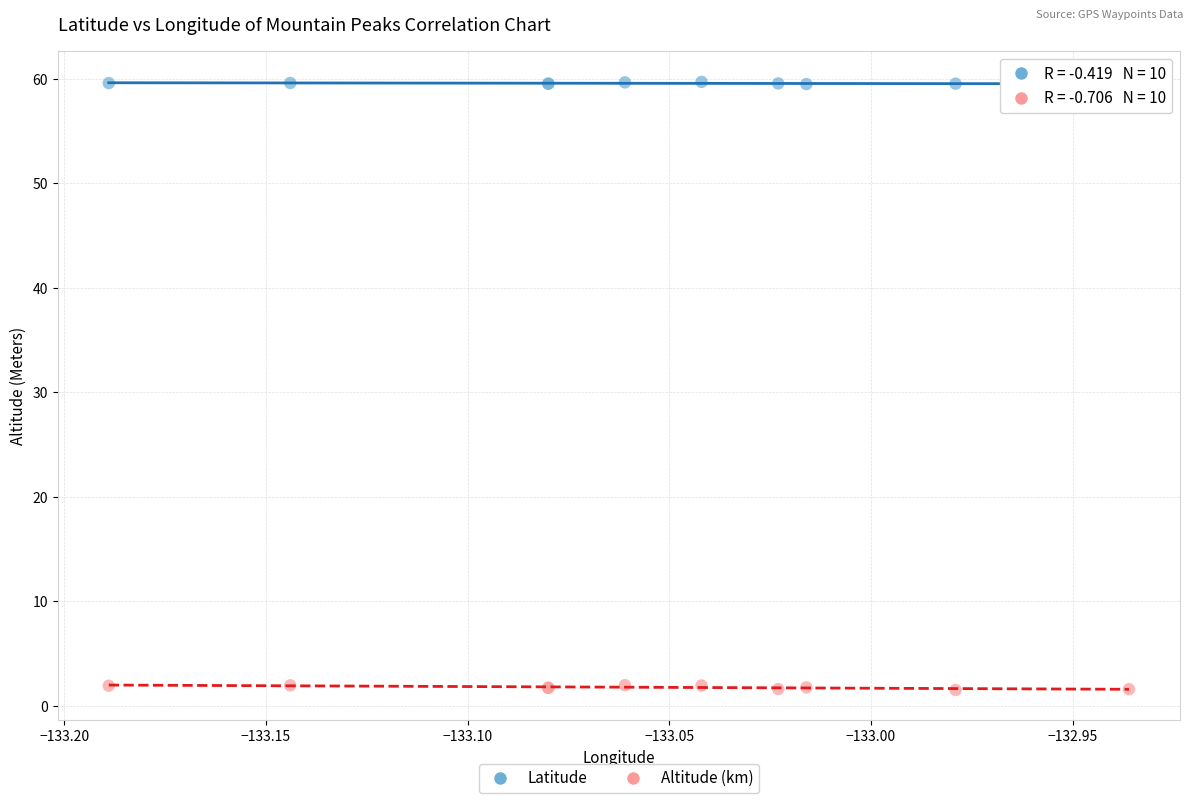

What is the X range (max minus min) for the scatter plot?

0.3